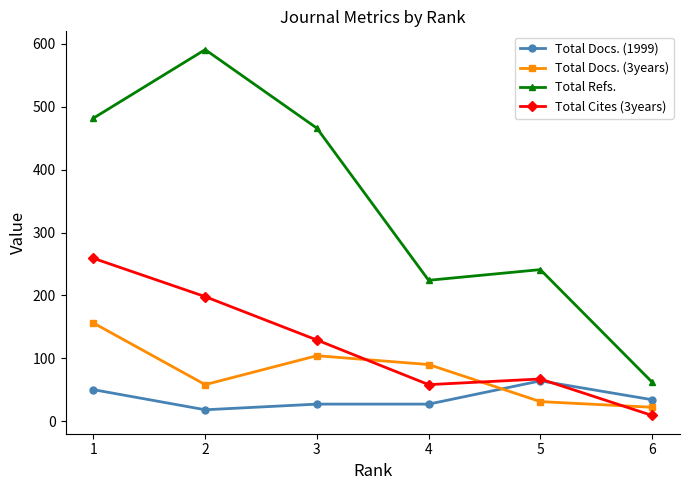

Does the chart have visible grid lines?

No